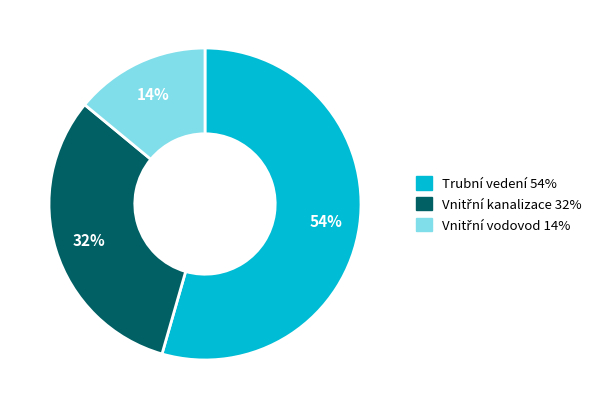

To the nearest percent, what is the average slice percentage?

33%